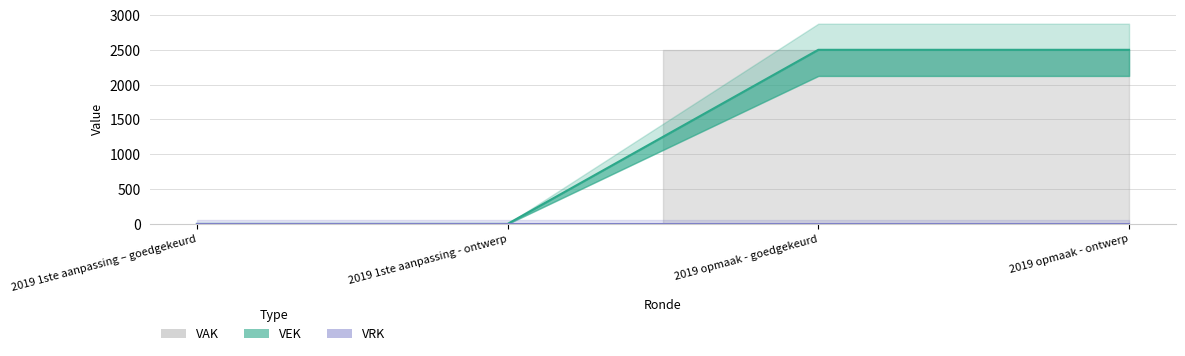

The VEK series shows 3951 at 2019 opmaak - ontwerp. True or false?

False